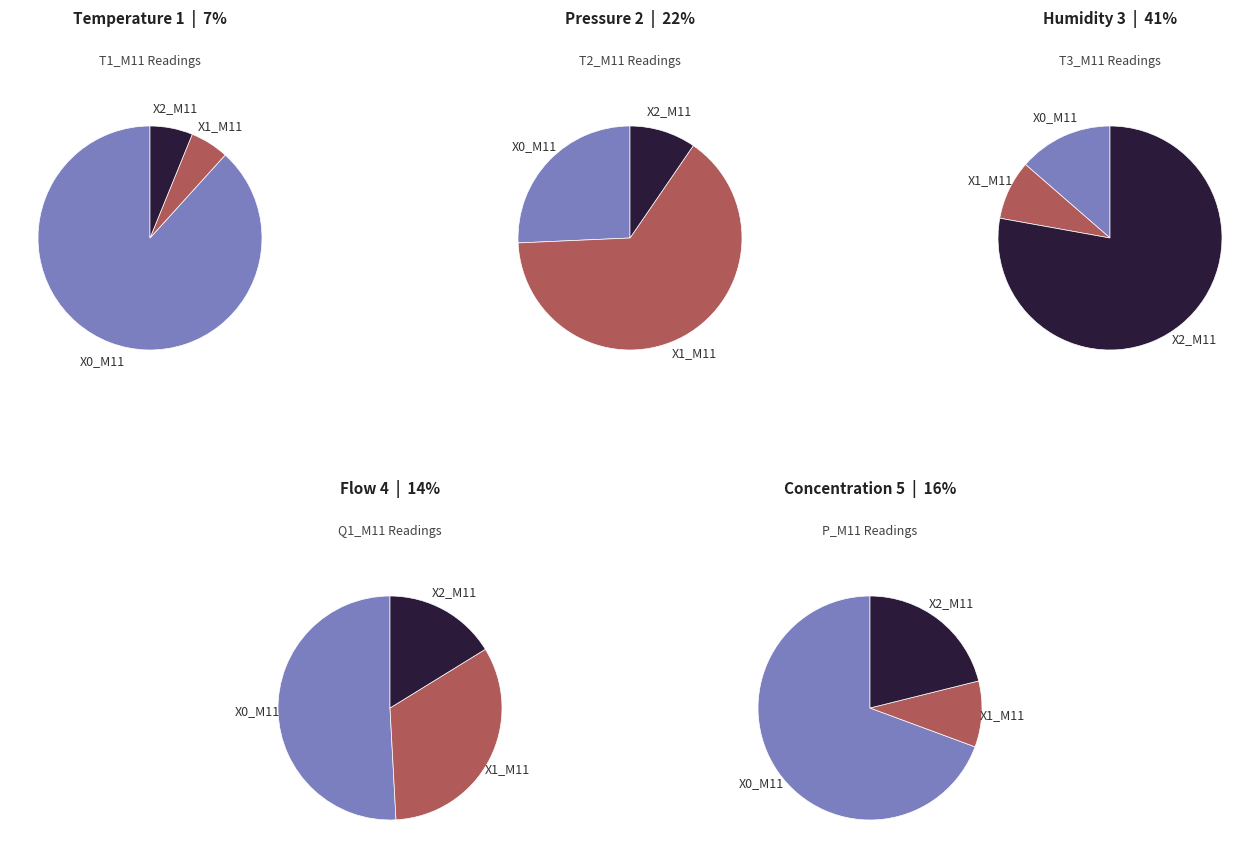

Is it true that 32 is 3% of the pie?

True